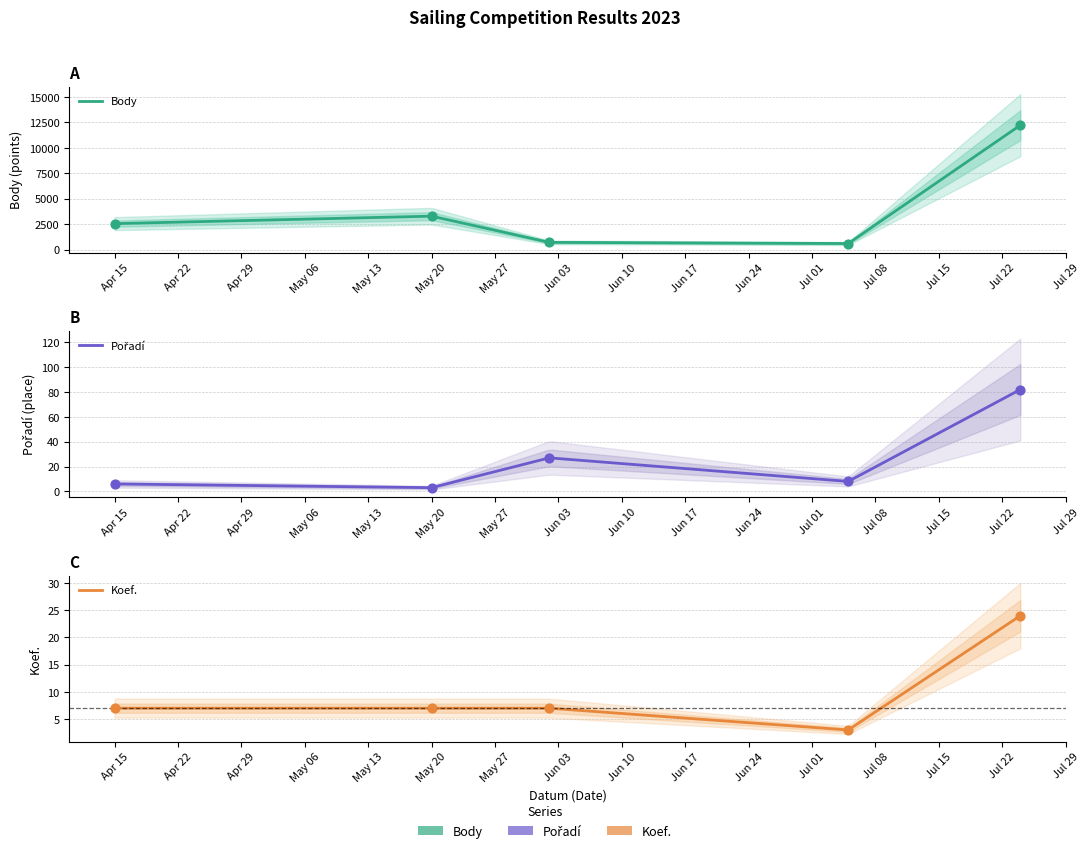

Which series has the largest Y range (max minus min)?

Body